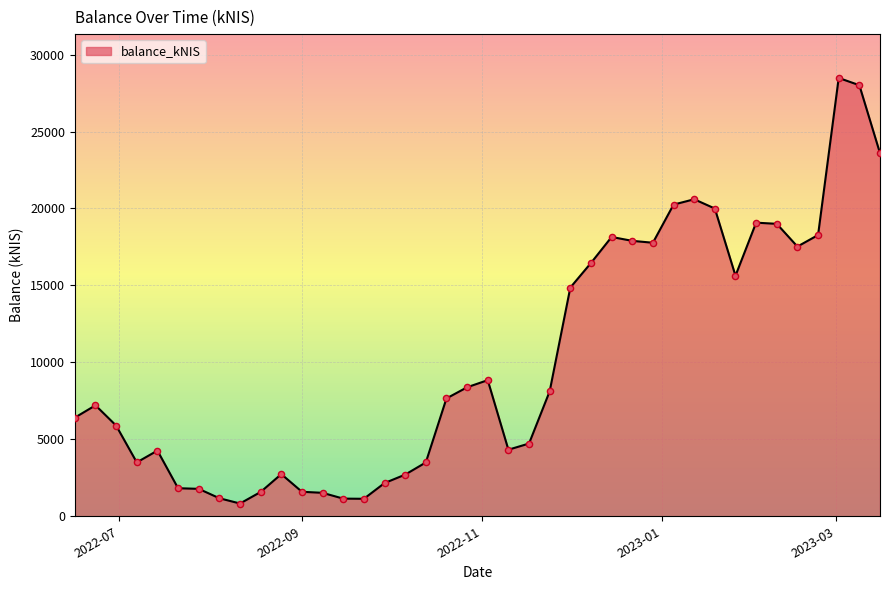

What is the minimum value shown in the chart?

829.6